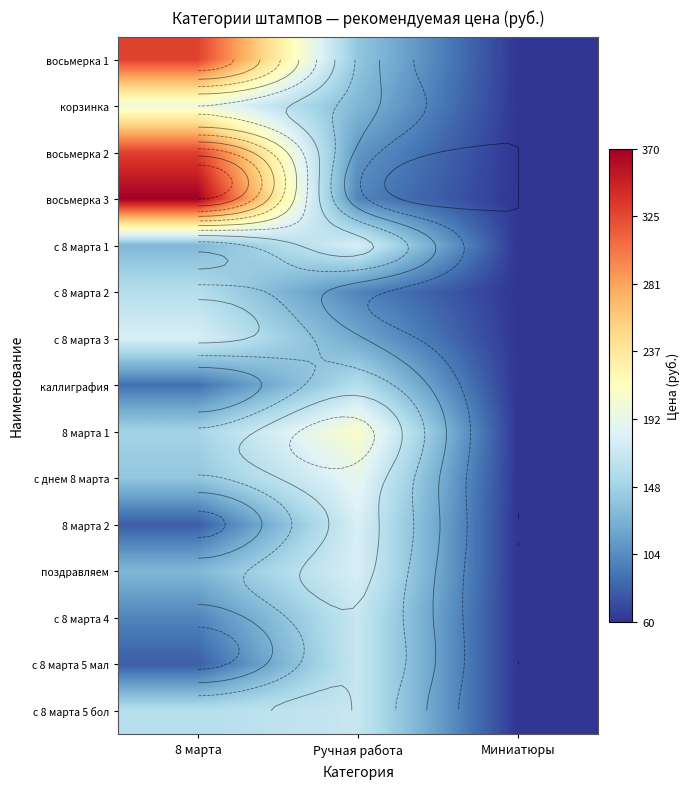

The value of восьмерка 3 at Ручная работа is 135. True or false?

False